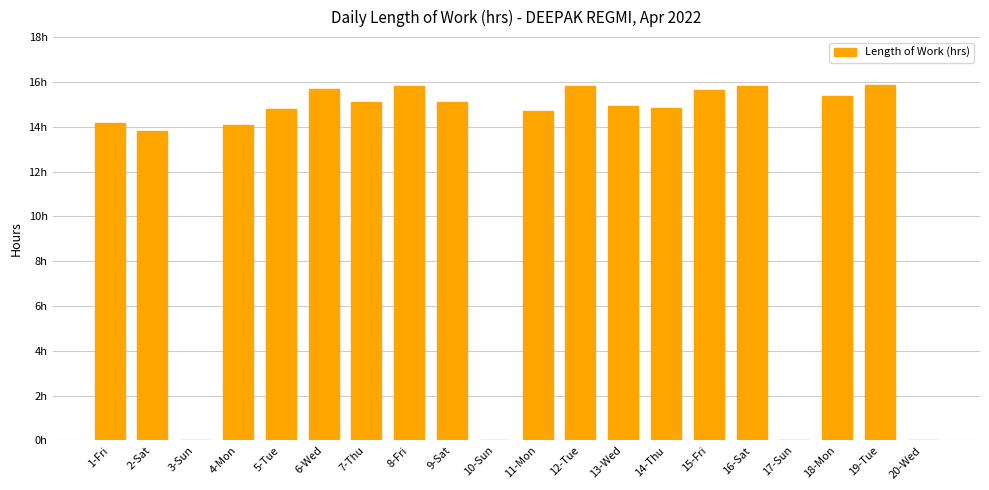

Approximately how many times larger is the value at 4-Mon compared to 2-Sat?

1.0